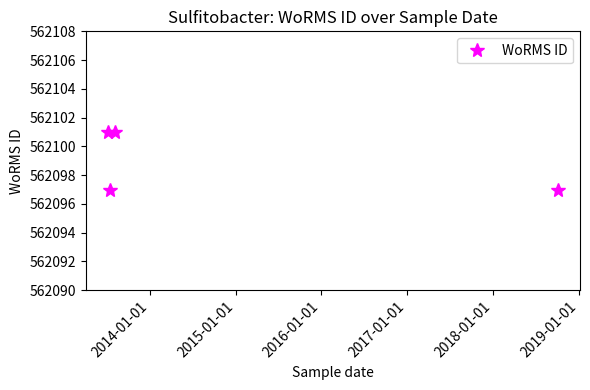

What is the smallest value displayed?

562097